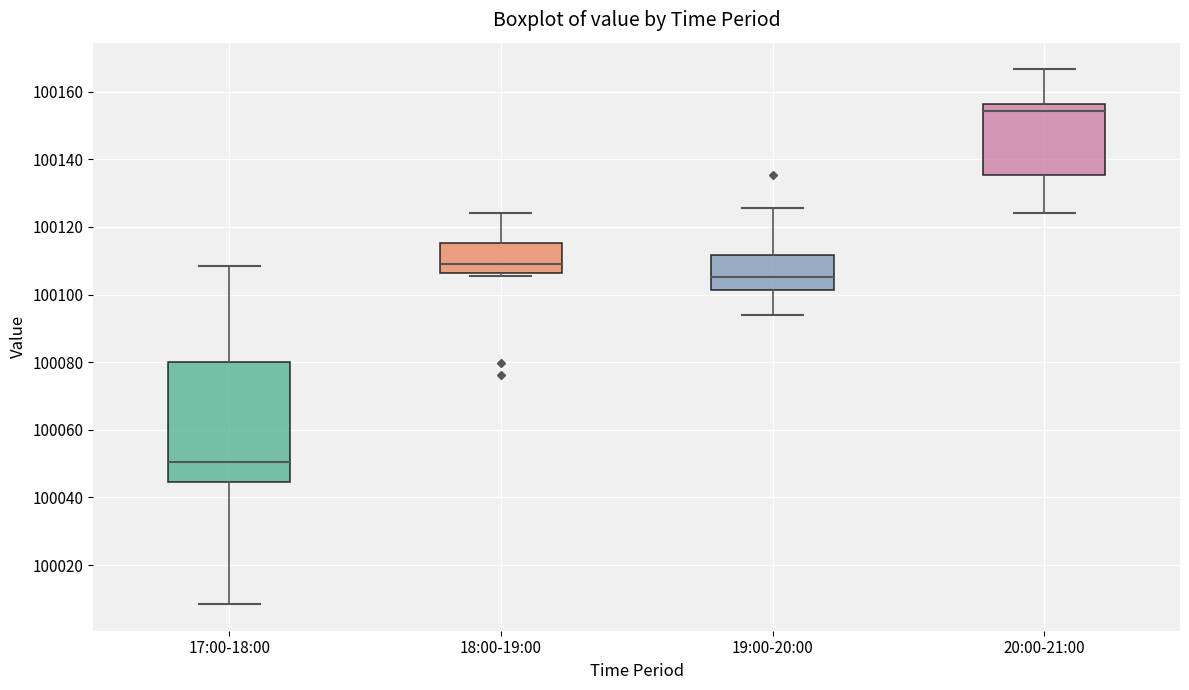

Reading left to right, read every box against the y-axis: the position of its median line, the range the box covers, and the ends of its whiskers. The values are not printed on the chart, so give them approximately, as read against the axis.

17:00-18:00: median 100050, box 100044 to 100080, whiskers 100008 to 100108
18:00-19:00: median 100110, box 100106 to 100116, whiskers 100106 (just below the box's lower edge) to 100124
19:00-20:00: median 100106, box 100102 to 100112, whiskers 100094 to 100126
20:00-21:00: median 100154, box 100136 to 100156, whiskers 100124 to 100166